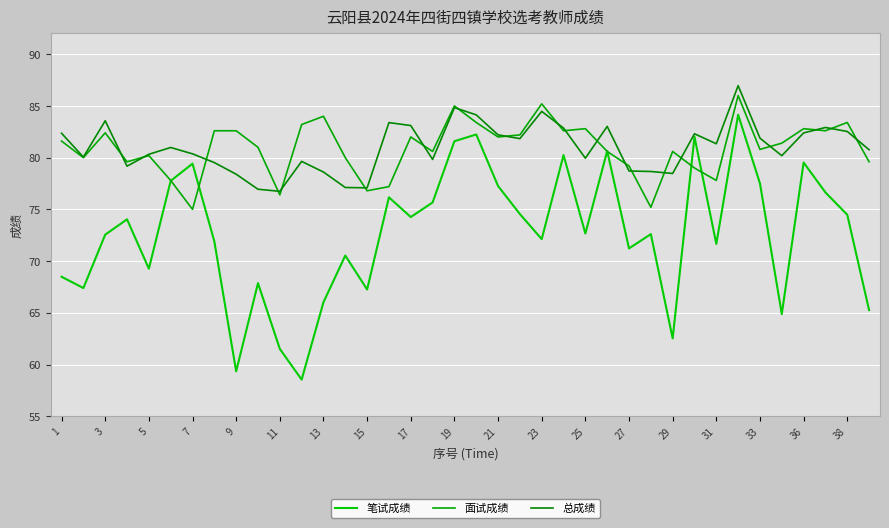

Is this an area chart (filled region under the line)?

No